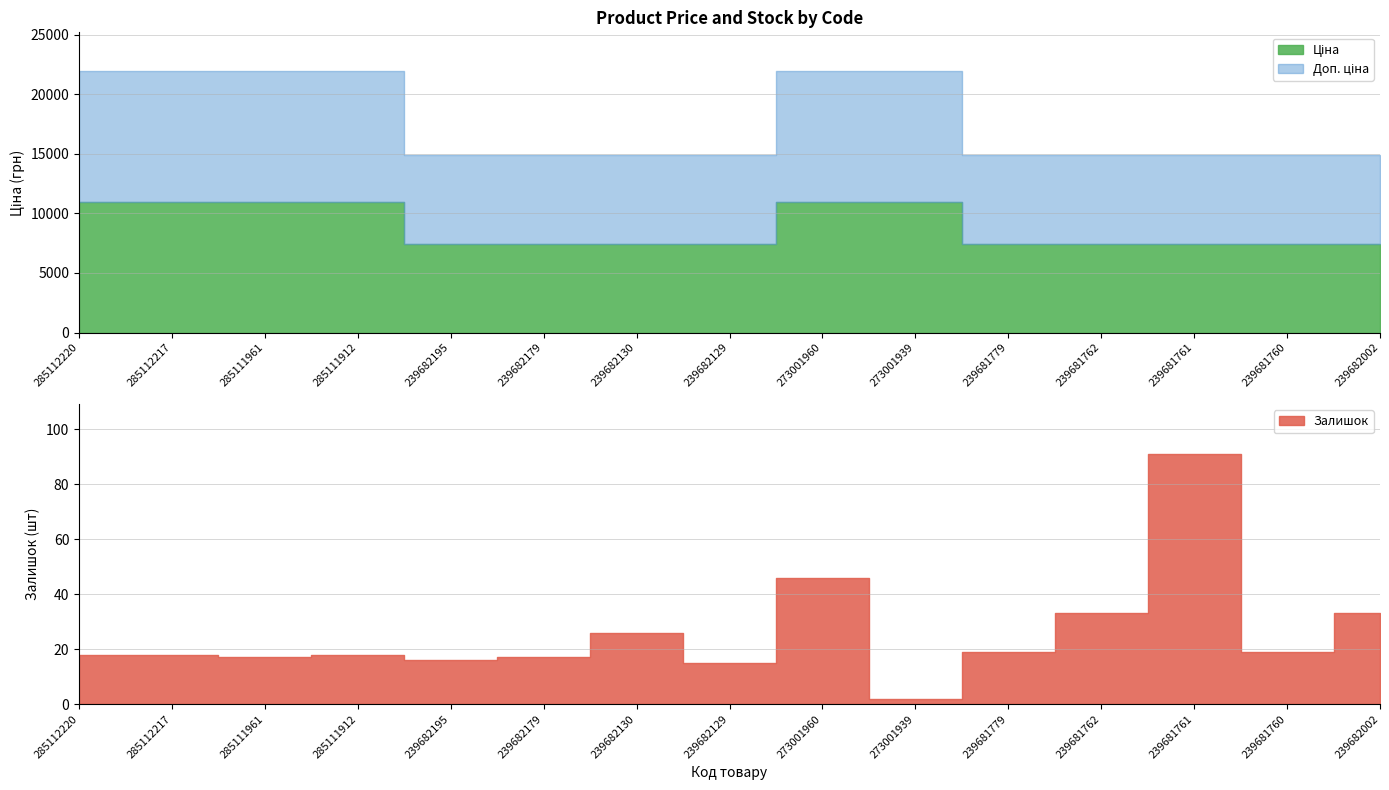

What is the label of the 11th point from the right?

239682195